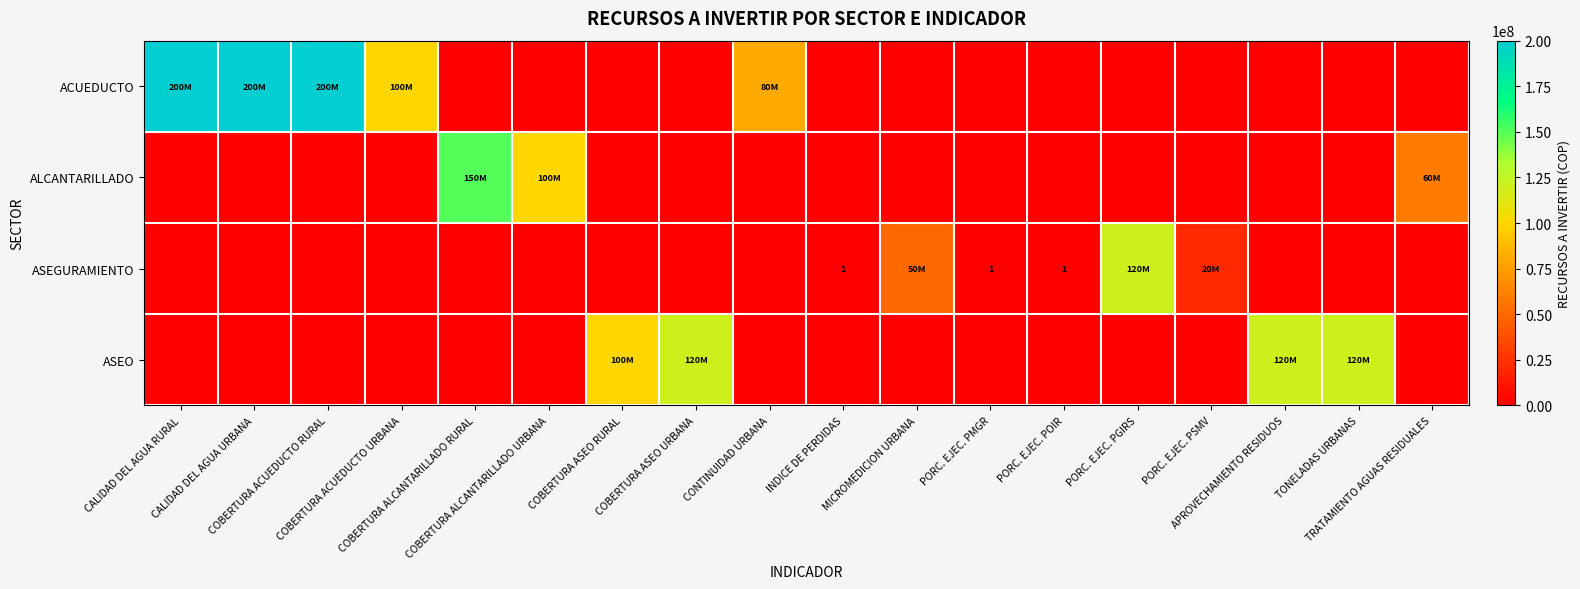

Is it true that ALCANTARILLADO equals -50177858 at COBERTURA ACUEDUCTO RURAL?

False